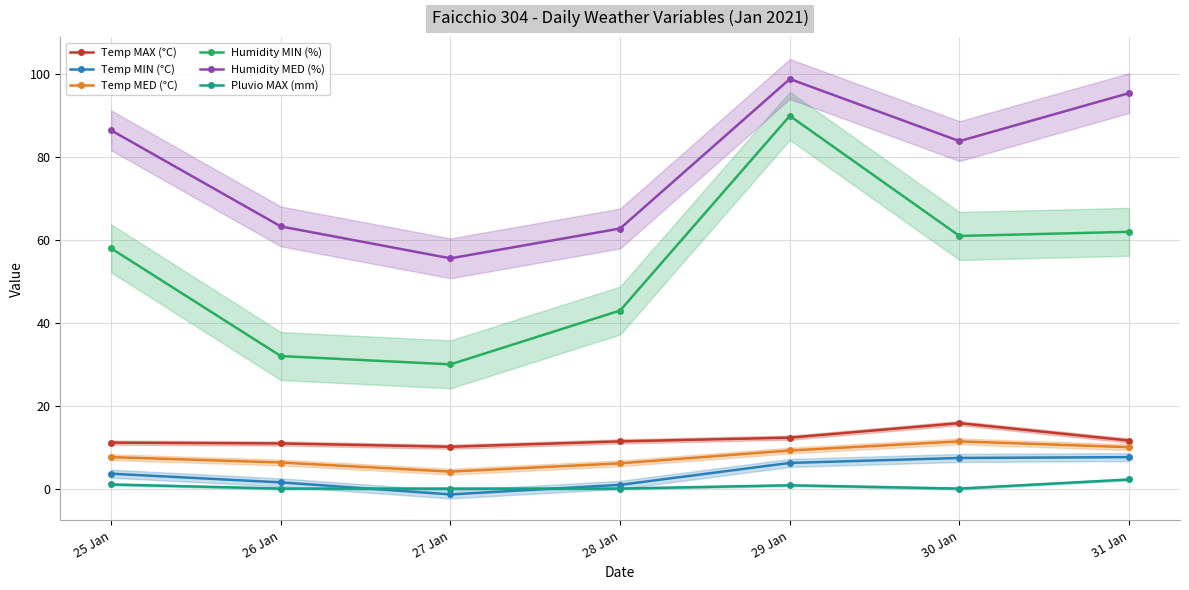

Between 26 Jan and 31 Jan, which series saw the biggest shift?

Humidity MED (%)